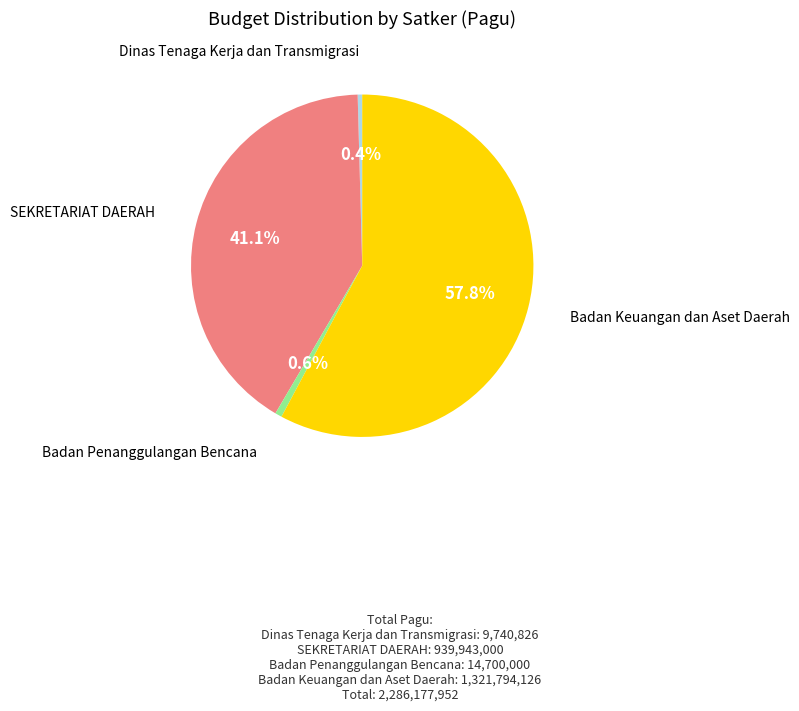

Does SEKRETARIAT DAERAH represent more than half of the total?

No